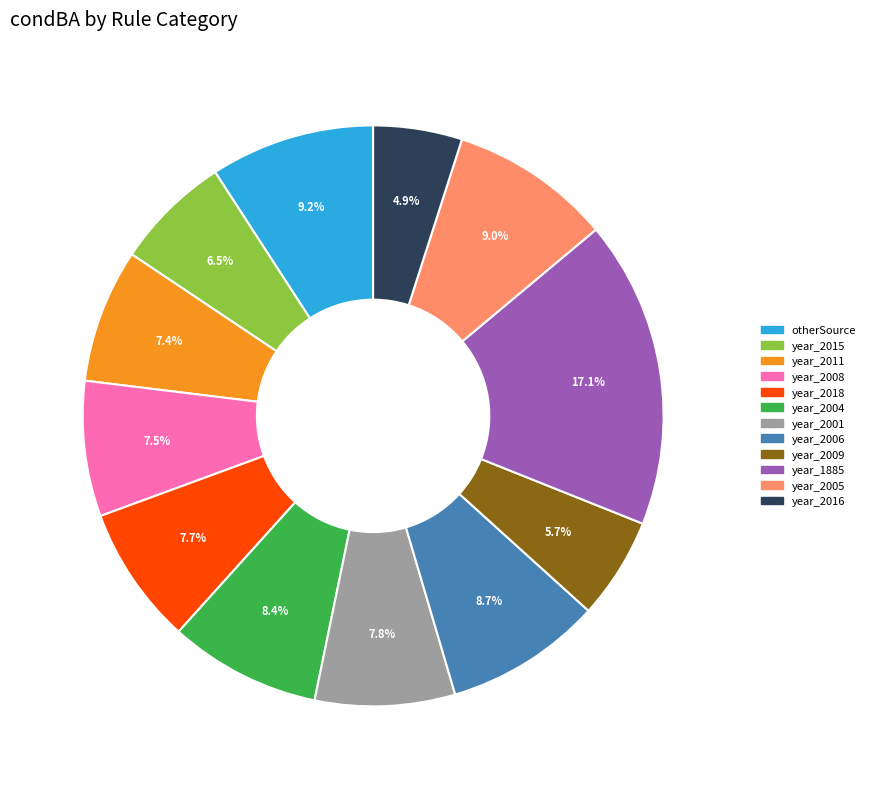

Which has a higher value, year_2011 or year_2009?

year_2011